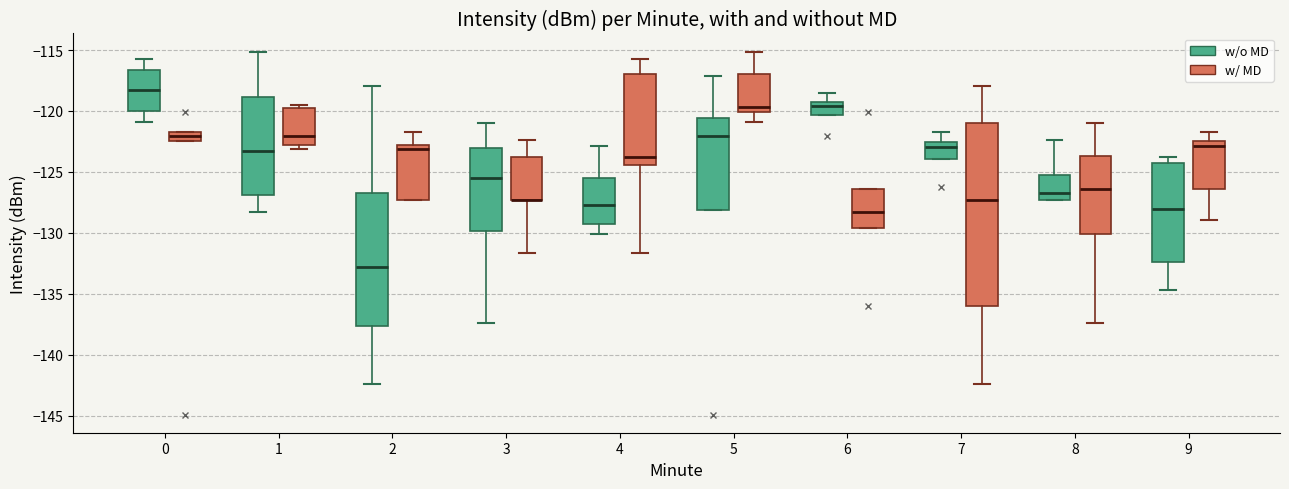

Reading left to right, read every box against the y-axis: the position of its median line, the range the box covers, and the ends of its whiskers. The values are not printed on the chart, so give them approximately, as read against the axis.

0 (w/o MD): median -118.5, box -120.0 to -116.5, whiskers -121.0 to -115.5
0 (w/ MD): median -122.0, box -122.5 to -121.5, whiskers -122.5 to -121.5
1 (w/o MD): median -123.0, box -127.0 to -119.0, whiskers -128.5 to -115.0
1 (w/ MD): median -122.0, box -123.0 to -119.5, whiskers -123.0 (just below the box's lower edge) to -119.5 (just above the box's upper edge)
2 (w/o MD): median -133.0, box -137.5 to -126.5, whiskers -142.5 to -118.0
2 (w/ MD): median -123.0 (just below the box's upper edge), box -127.5 to -123.0, whiskers -127.5 to -121.5
3 (w/o MD): median -125.5, box -130.0 to -123.0, whiskers -137.5 to -121.0
3 (w/ MD): median -127.5 (drawn on the box's lower edge), box -127.5 to -124.0, whiskers -131.5 to -122.5
4 (w/o MD): median -127.5, box -129.5 to -125.5, whiskers -130.0 to -123.0
4 (w/ MD): median -124.0, box -124.5 to -117.0, whiskers -131.5 to -115.5
5 (w/o MD): median -122.0, box -128.0 to -120.5, whiskers -128.0 to -117.0
5 (w/ MD): median -119.5, box -120.0 to -117.0, whiskers -121.0 to -115.0
6 (w/o MD): median -119.5, box -120.5 to -119.0, whiskers -120.5 to -118.5
6 (w/ MD): median -128.5, box -129.5 to -126.5, whiskers -129.5 to -126.5
7 (w/o MD): median -123.0, box -124.0 to -122.5, whiskers -124.0 to -121.5
7 (w/ MD): median -127.5, box -136.0 to -121.0, whiskers -142.5 to -118.0
8 (w/o MD): median -126.5, box -127.5 to -125.0, whiskers -127.5 to -122.5
8 (w/ MD): median -126.5, box -130.0 to -123.5, whiskers -137.5 to -121.0
9 (w/o MD): median -128.0, box -132.5 to -124.5, whiskers -134.5 to -124.0
9 (w/ MD): median -123.0, box -126.5 to -122.5, whiskers -129.0 to -121.5